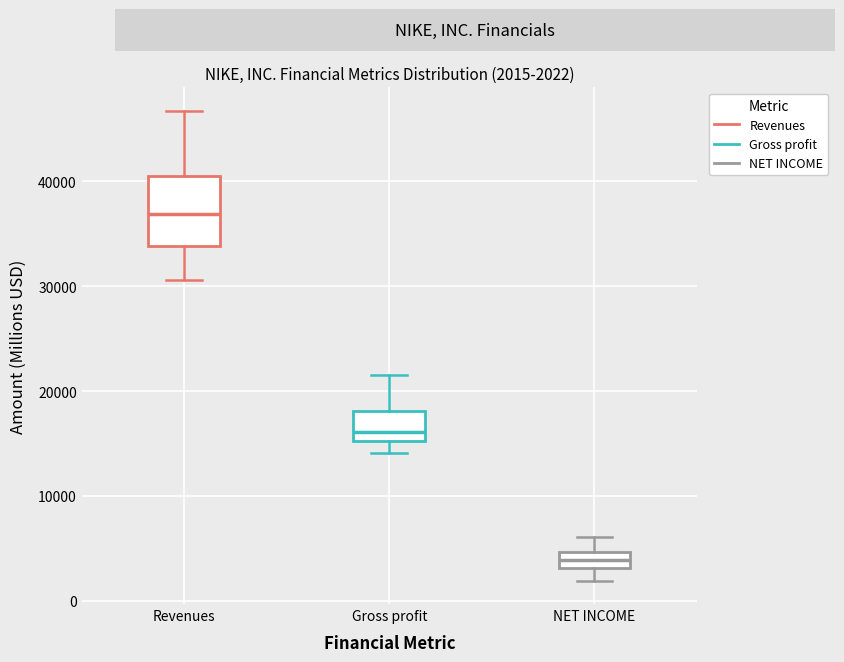

Which box has the lowest median line?

NET INCOME